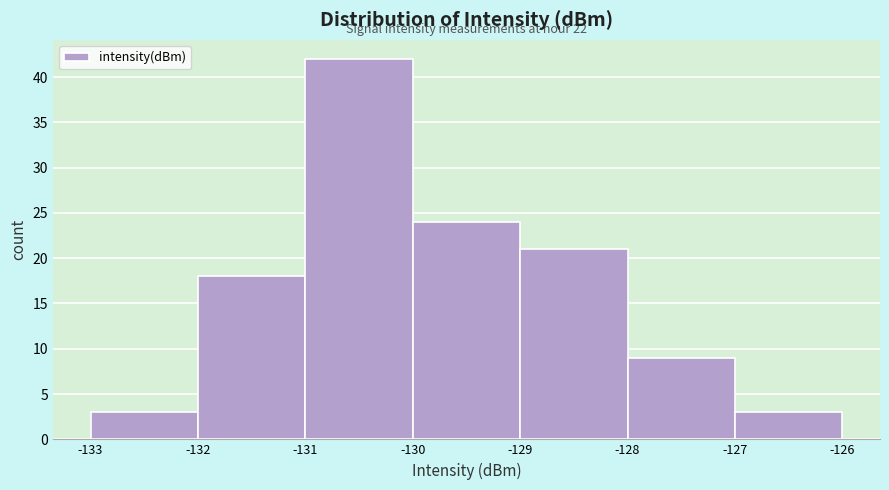

Over which range of the x-axis is the bar tallest?

-131 to -130